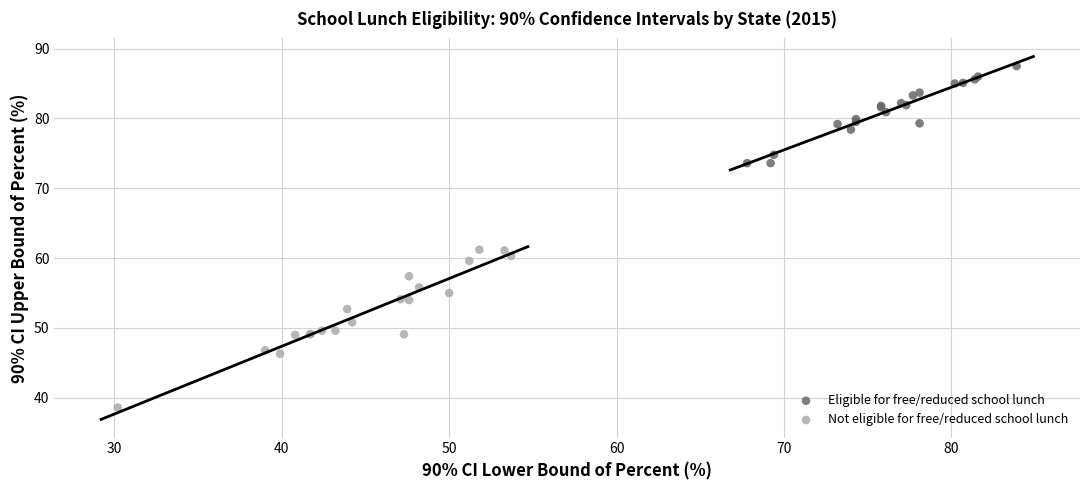

Which series contains the lowest Y value?

Not eligible for free/reduced school lunch